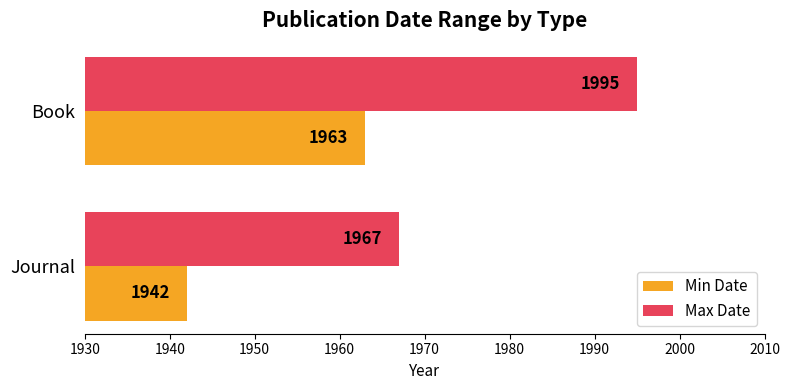

At how many categories does at least one series exceed 1963?

2